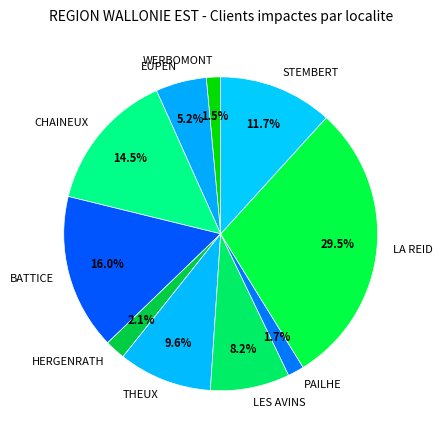

How many segments does this pie chart have?

10